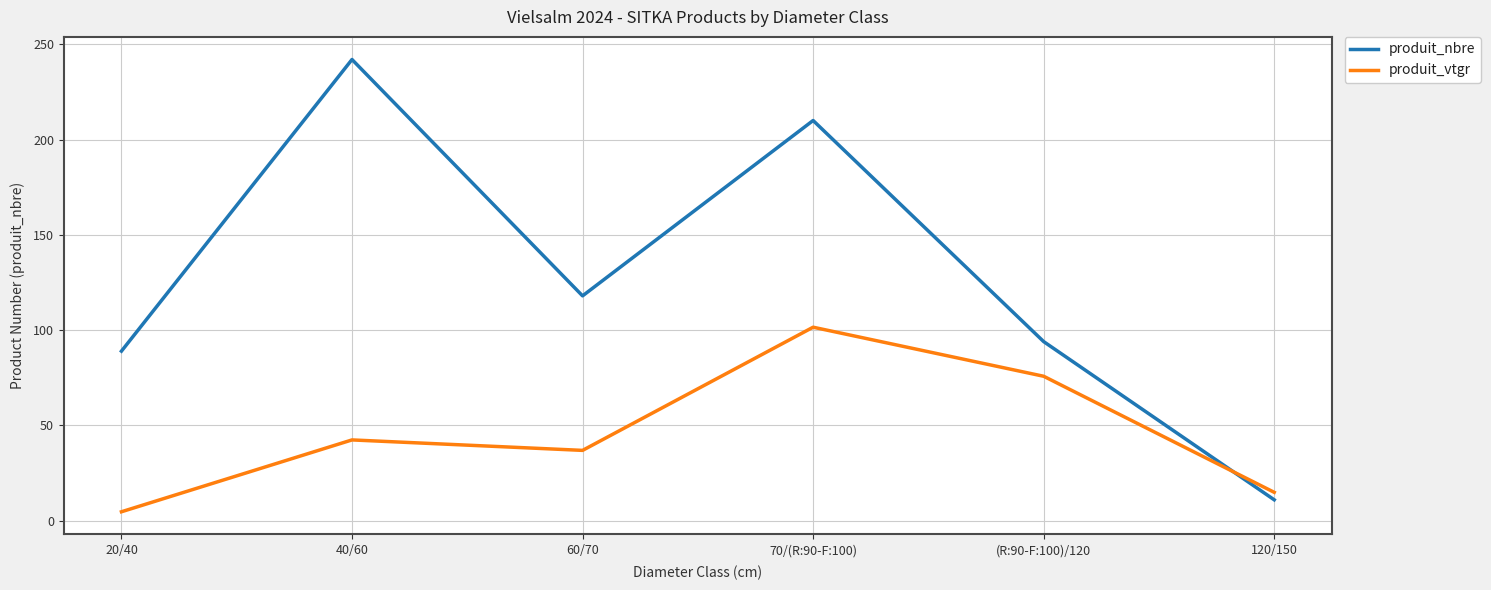

What position from the right is 60/70?

4